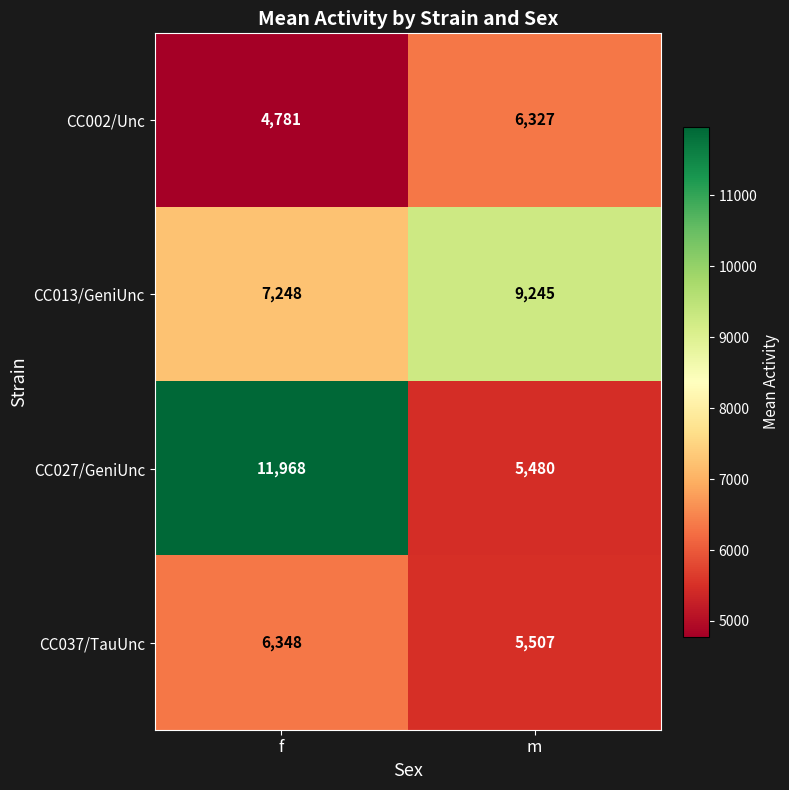

What is the total value across all series at m?

26559